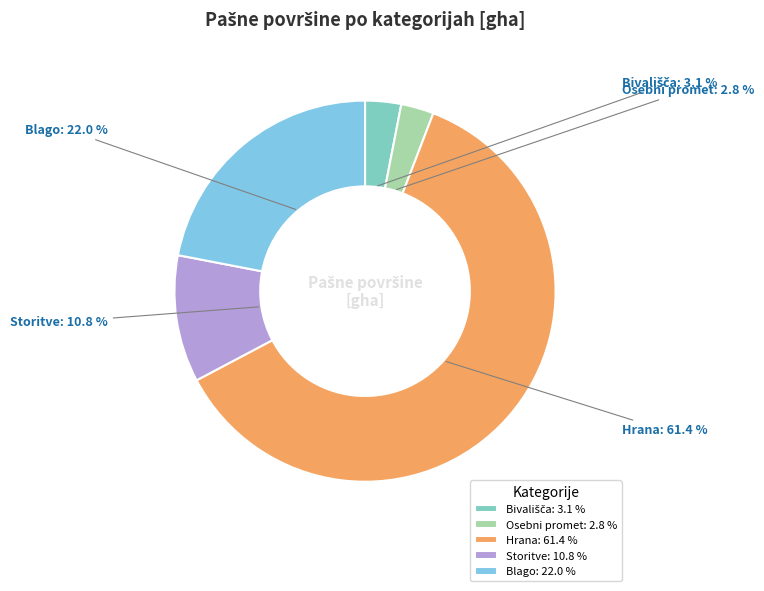

Which has a higher value, Storitve: 10.8 % or Blago: 22.0 %?

Blago: 22.0 %